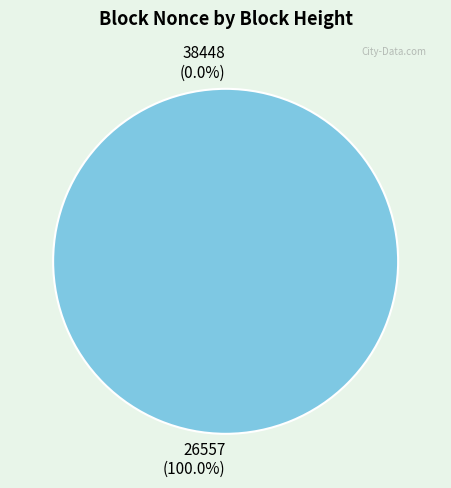

Which category has the smallest portion of the pie?

38448